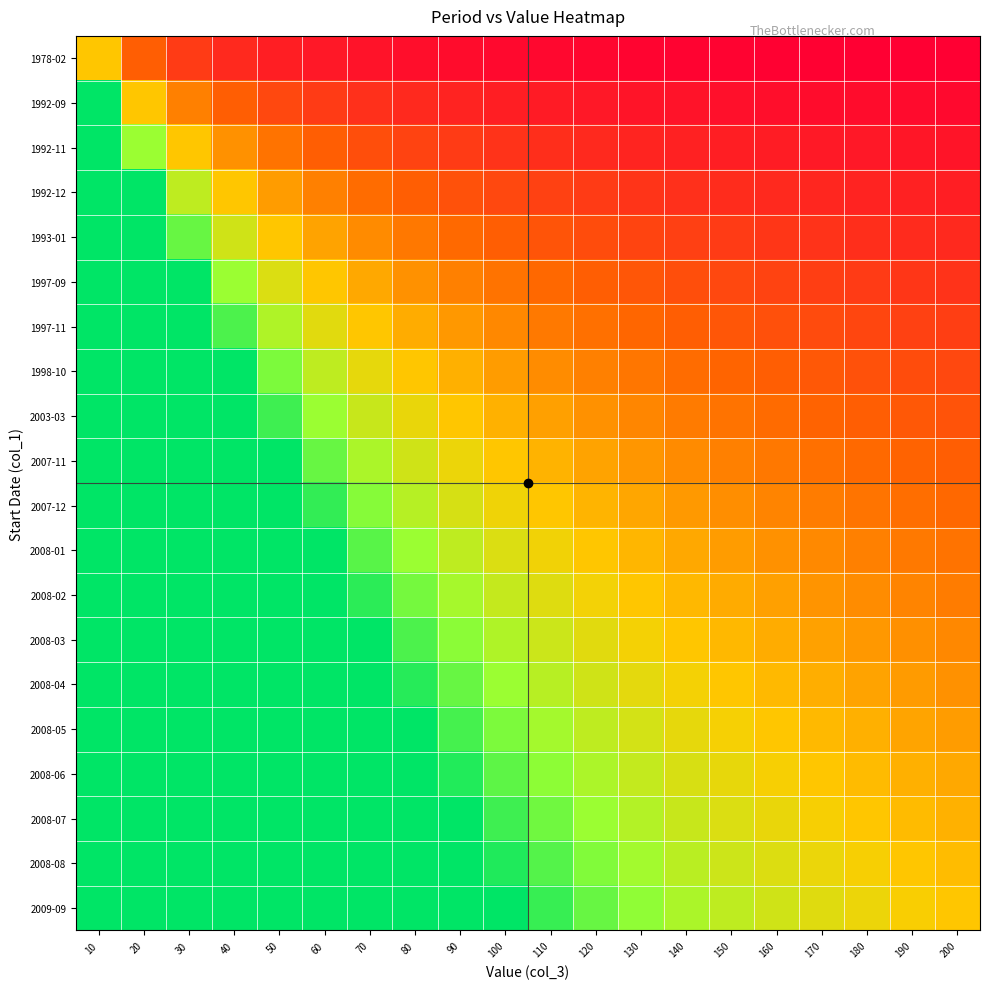

At which category is the sum across all series the highest?

10